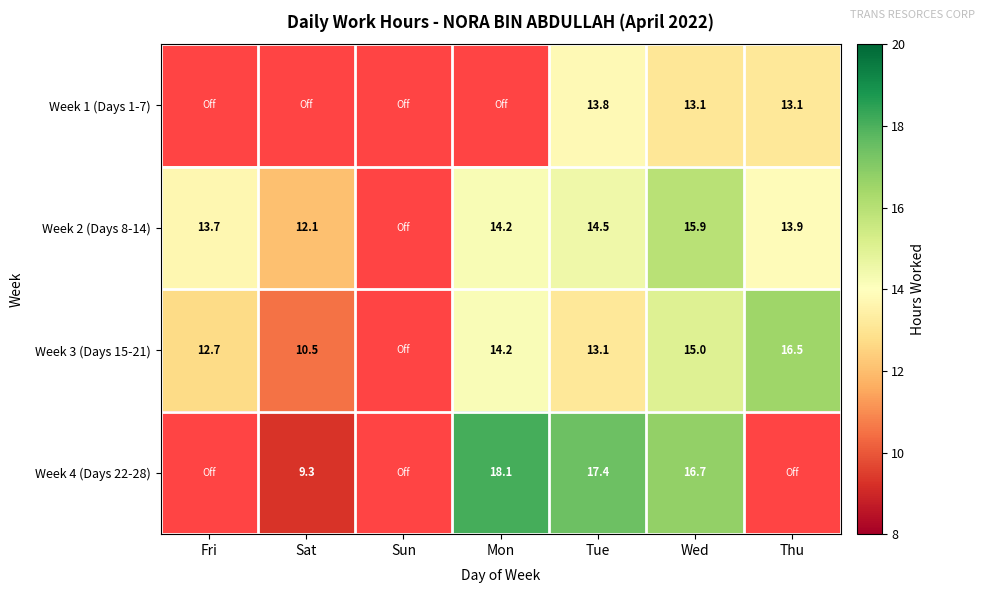

Is the value of Week 3 (Days 15-21) at Thu greater than the value of Week 4 (Days 22-28) at Tue?

No